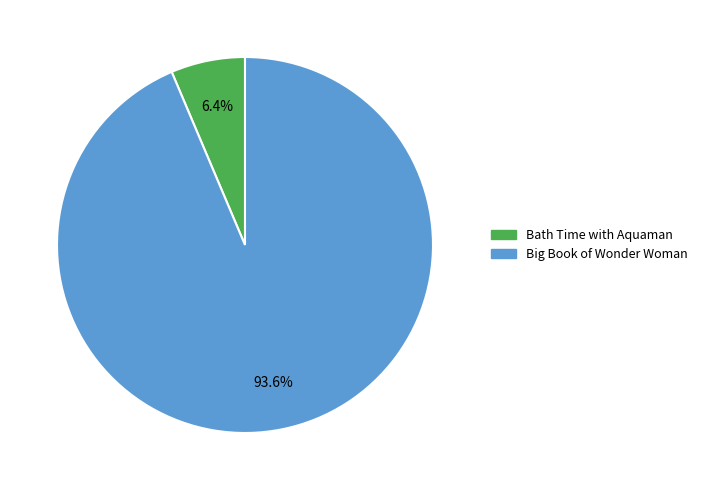

True or false: Big Book of Wonder Woman accounts for 83% of the total.

False